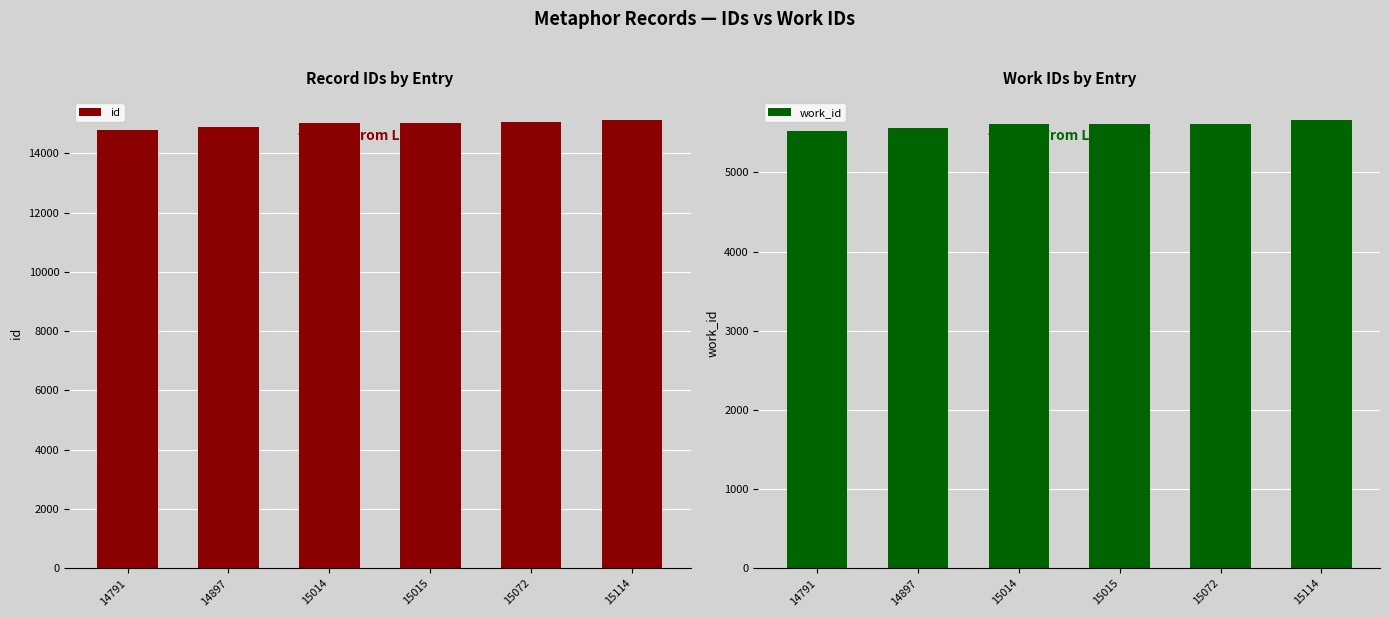

How many bars are there in total?

12